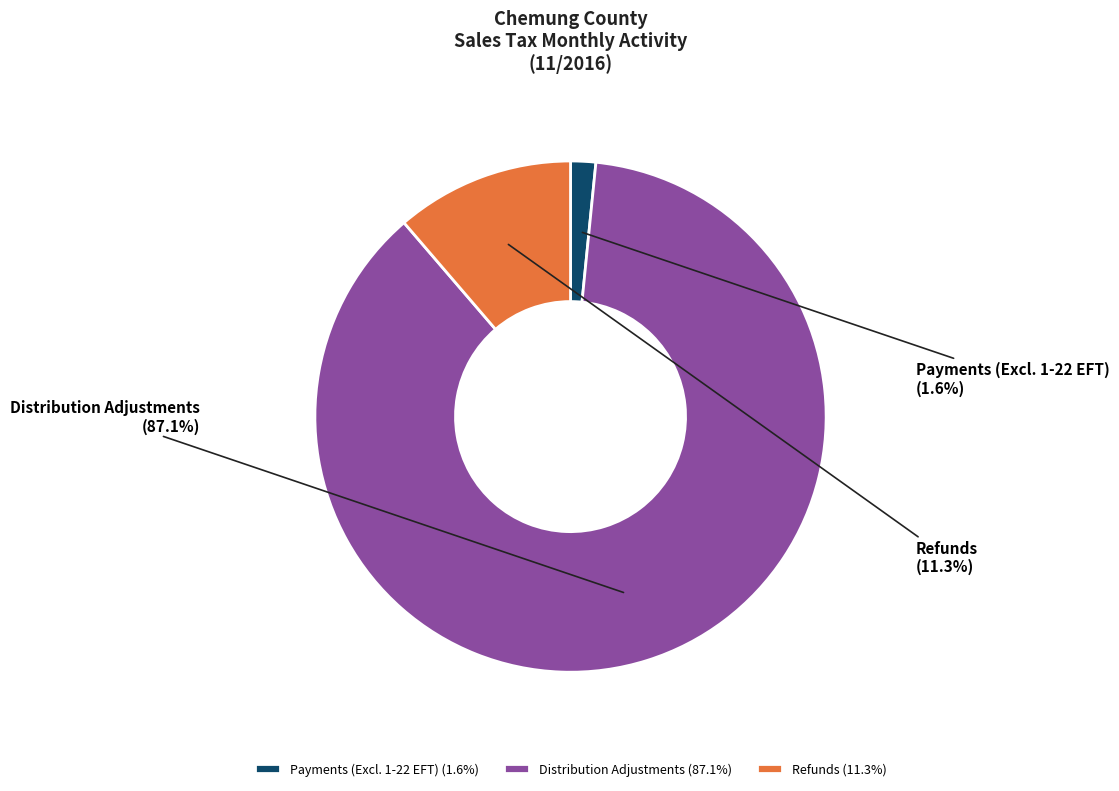

Combined, what portion of the pie is Refunds and Payments (Excl. 1-22 EFT)?

12.9%